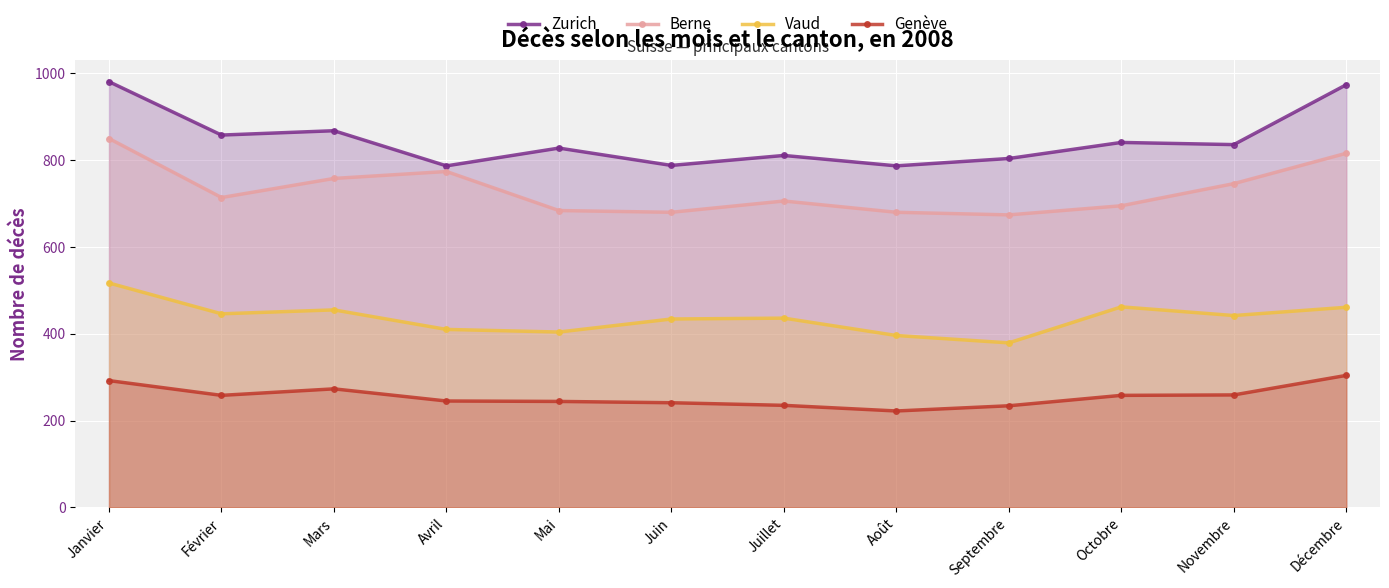

What is the approximate value of Berne at Novembre?

746